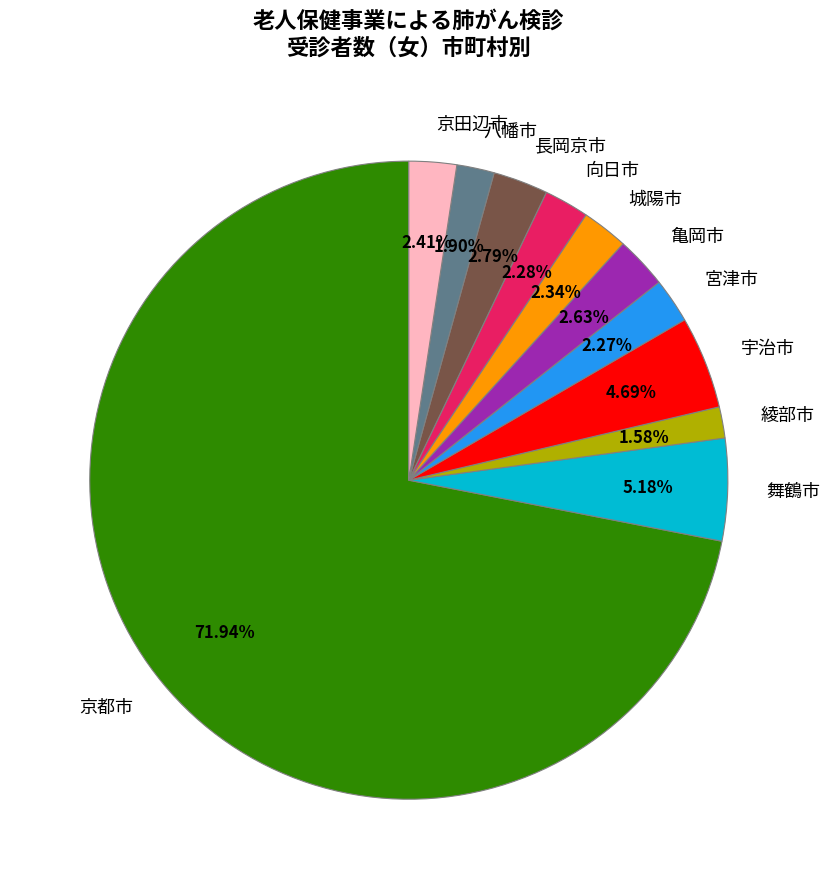

What is the largest slice in the pie chart?

京都市